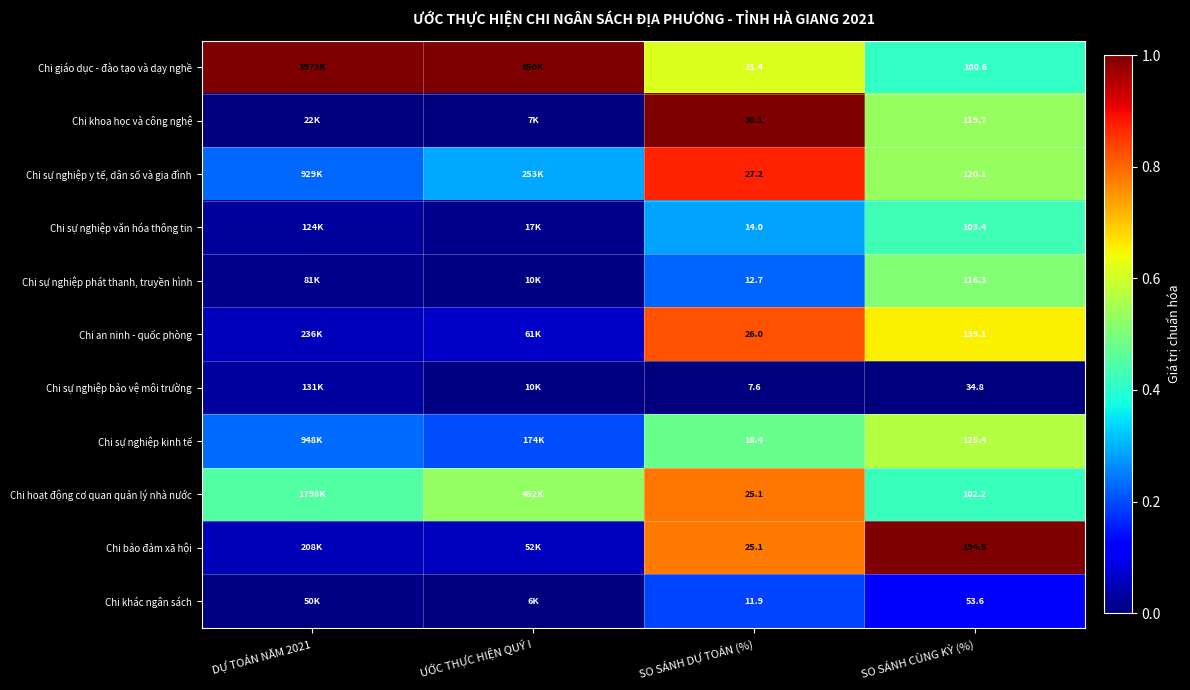

What is the total value across all series at SO SÁNH DỰ TOÁN (%)?

219.5